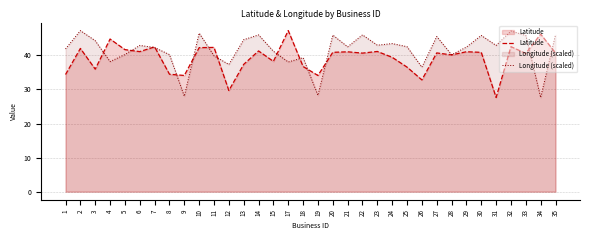

Between which two adjacent categories do Longitude (scaled) and Latitude first intersect?

3 and 4